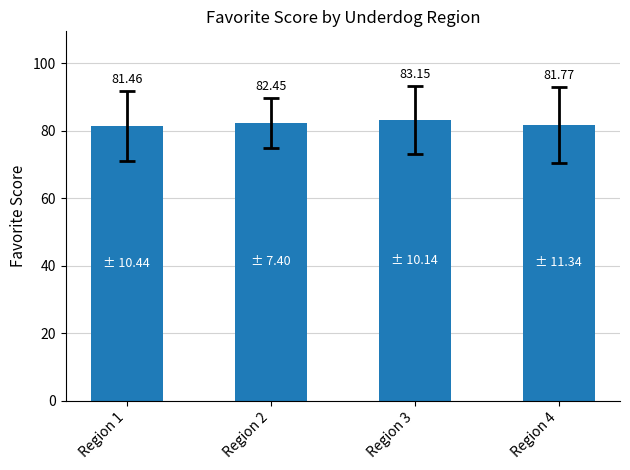

How many values exceed 82?

2